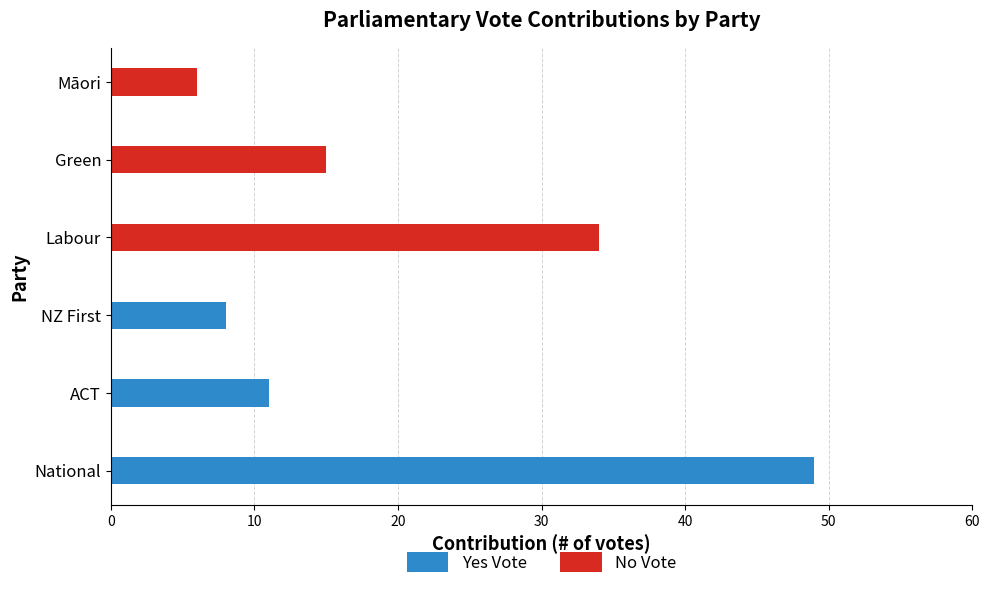

How many data points in No Vote are less than 15?

1